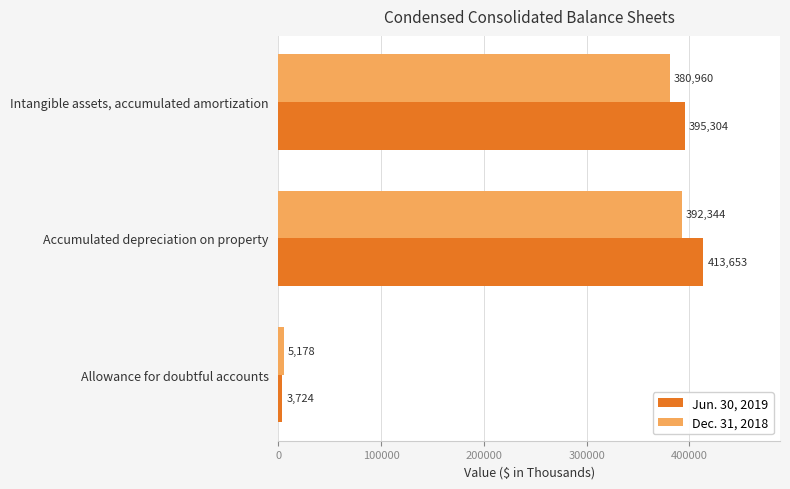

Rank the series by their maximum value, from lowest to highest.

Dec. 31, 2018, Jun. 30, 2019